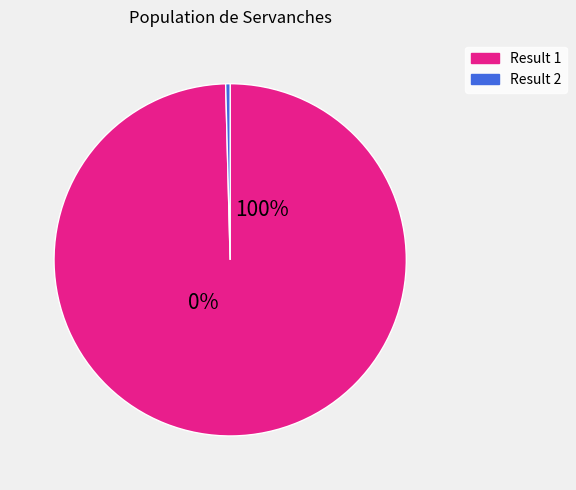

What is the smallest slice in the pie chart?

2